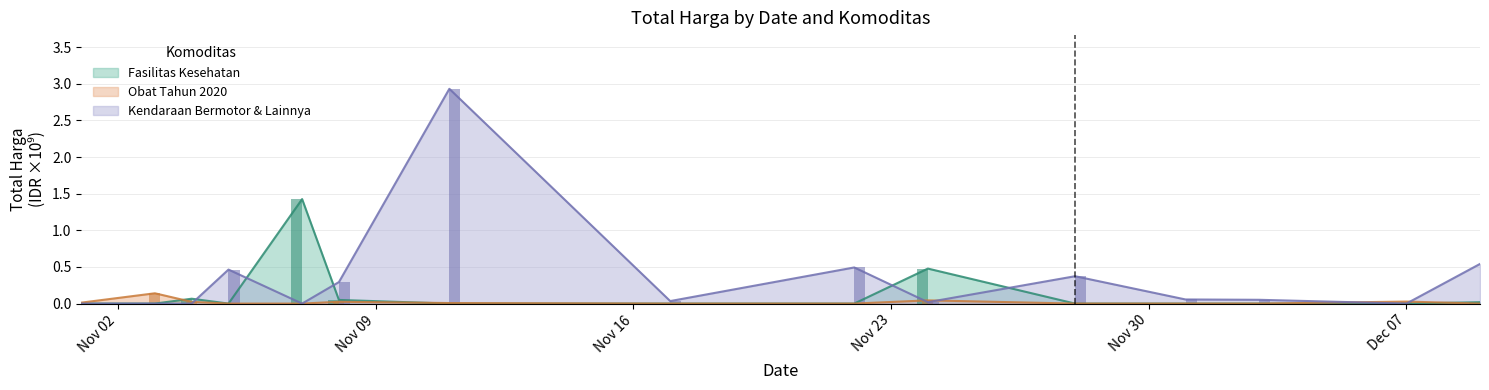

What is the approximate value of Kendaraan Bermotor & Lainnya at 2021-12-01?

0.1